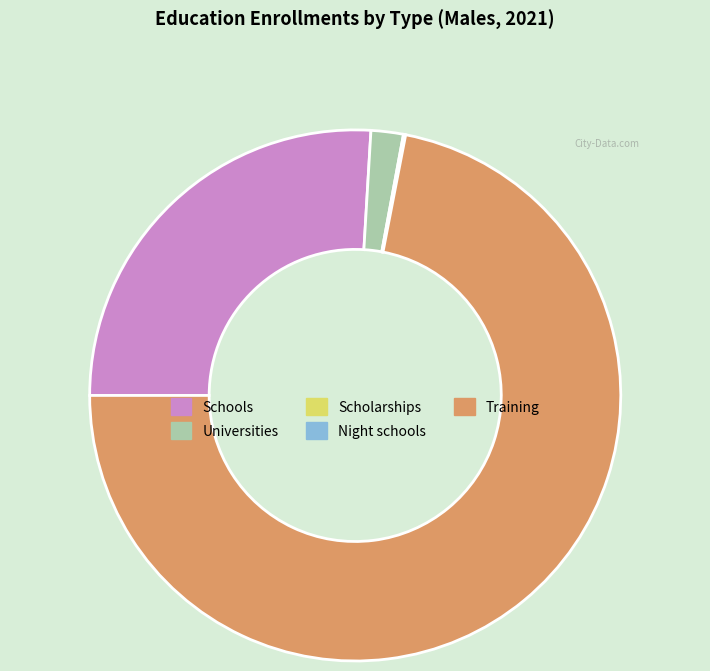

What is the largest slice in the pie chart?

Training